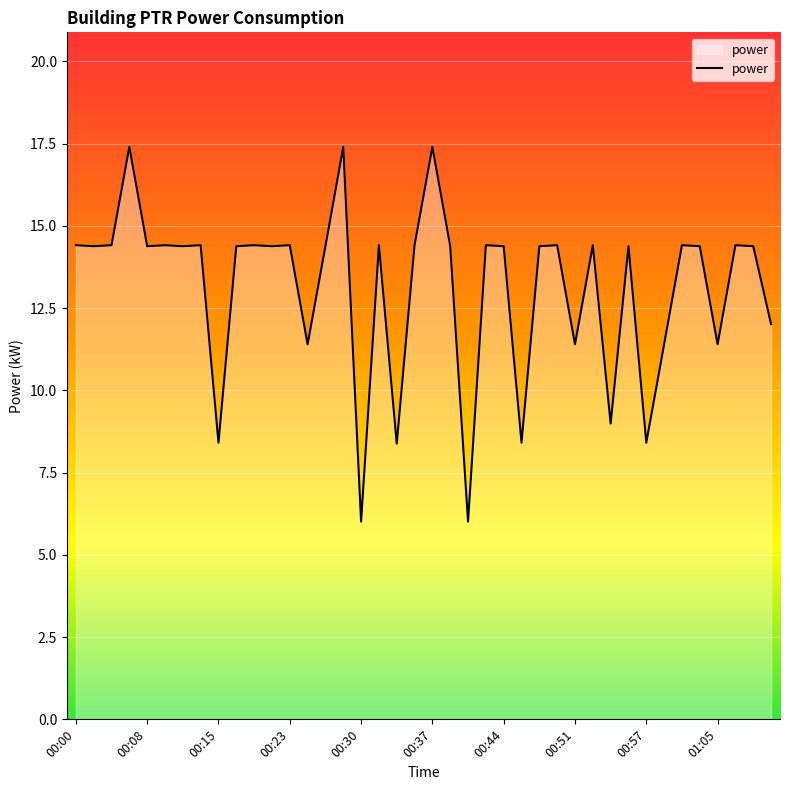

What is the maximum value shown in the chart?

17.4